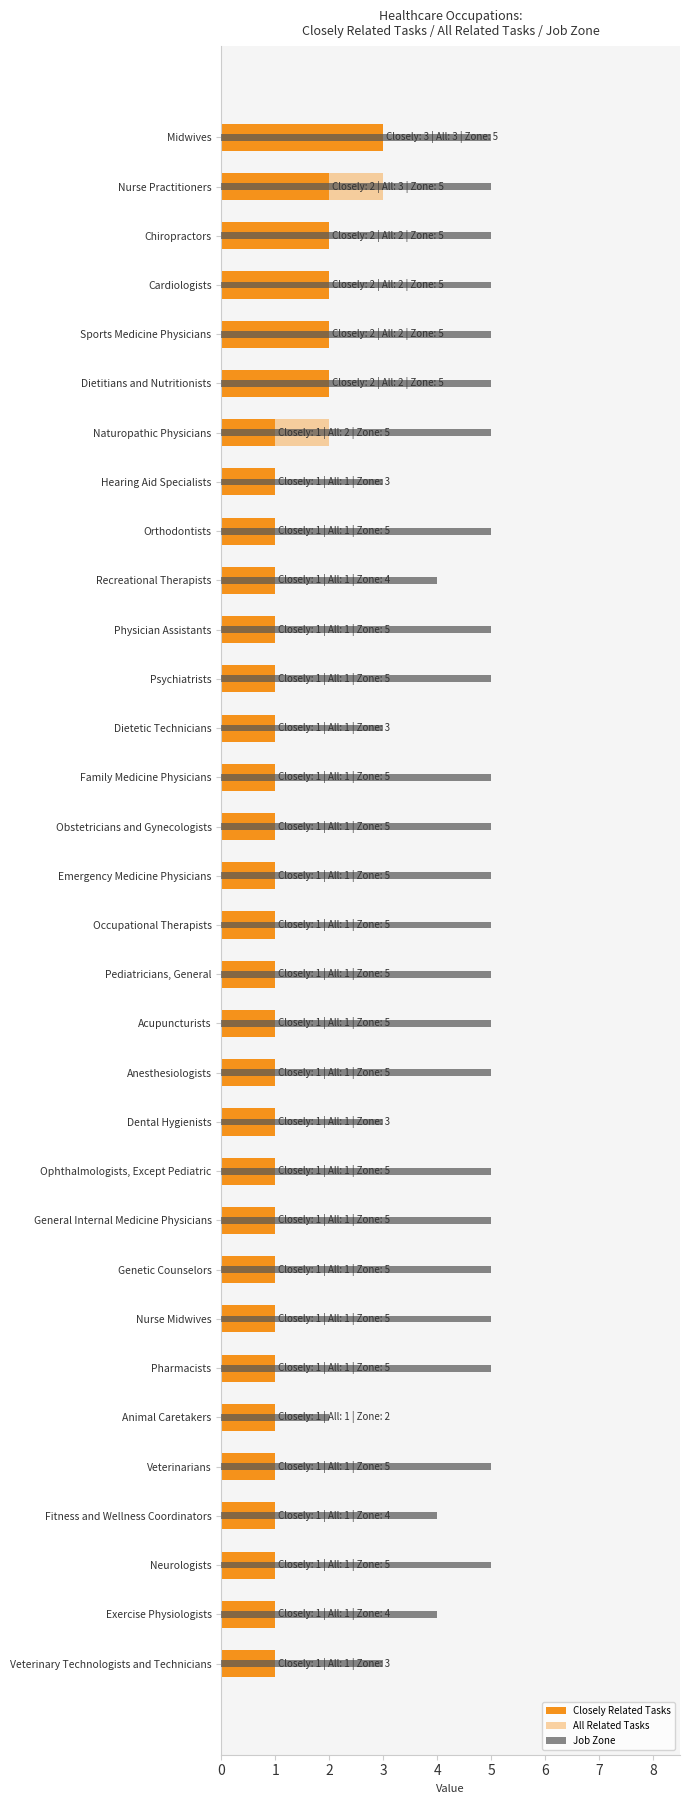

Which series has the largest range (max minus min)?

Job Zone